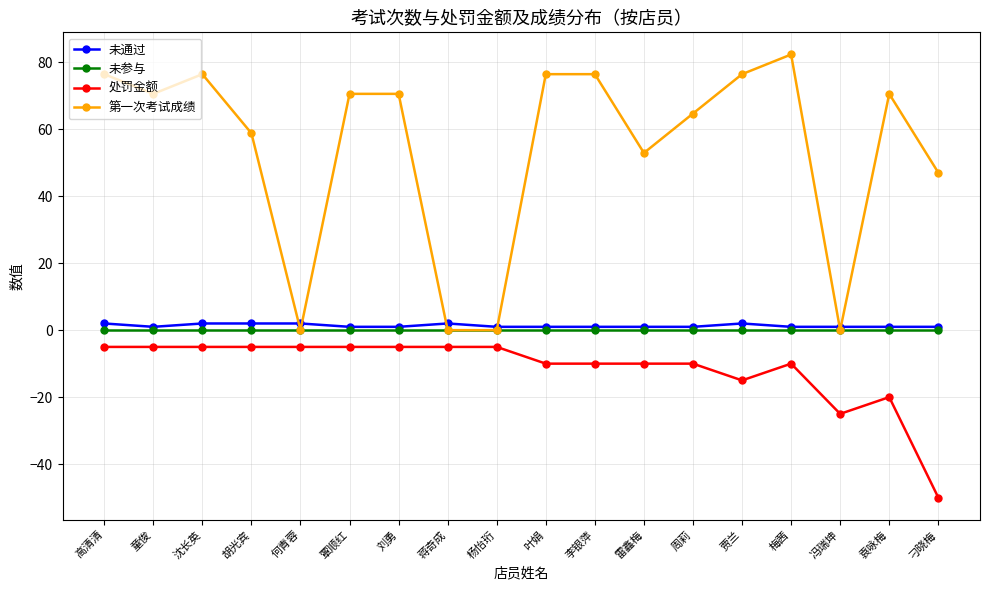

Which category has the lowest value across all series?

刁晓梅